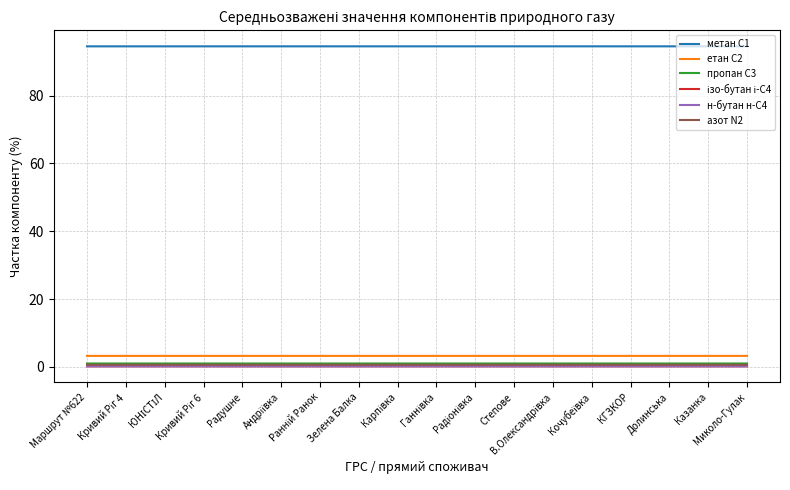

Which series has the largest total across all categories?

метан С1